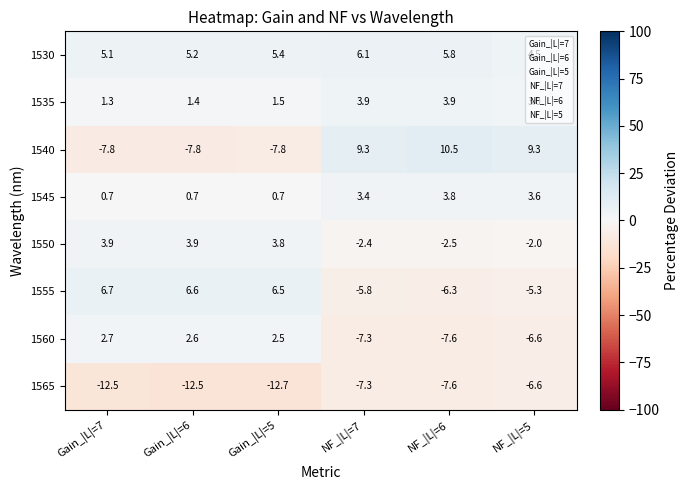

Which series changed the most between Gain_|L|=7 and NF_|L|=7?

1540